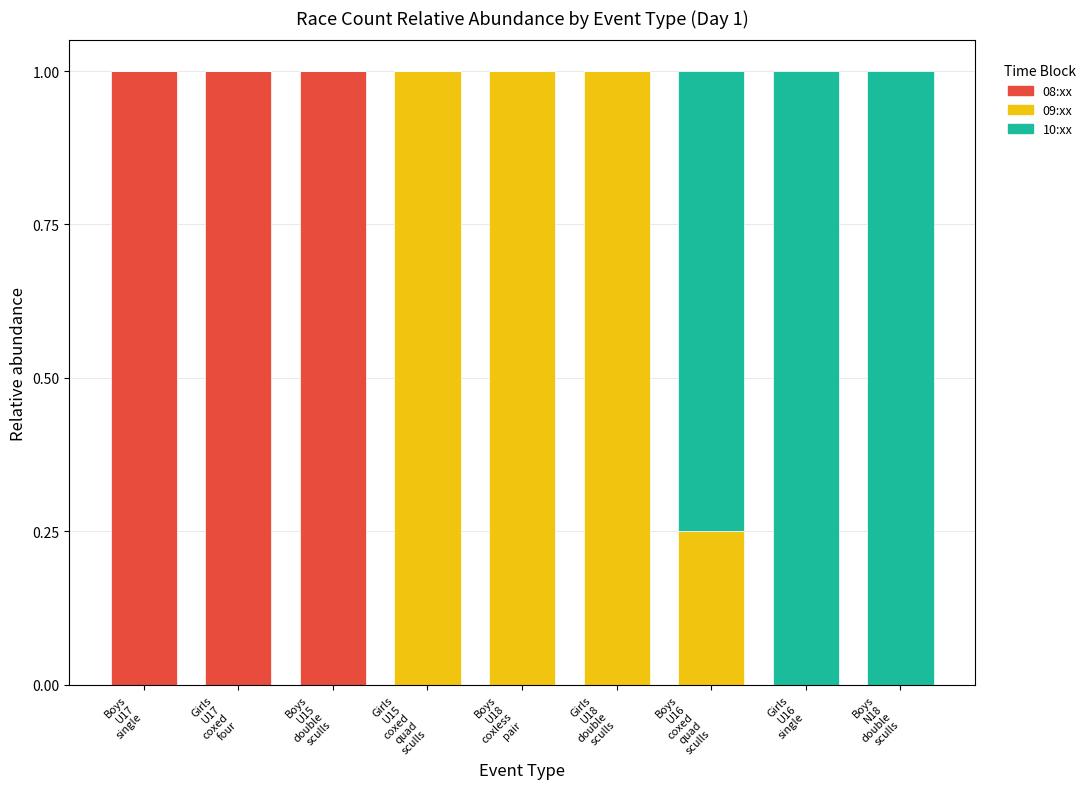

What is the sum of all 08:xx values?

3.0